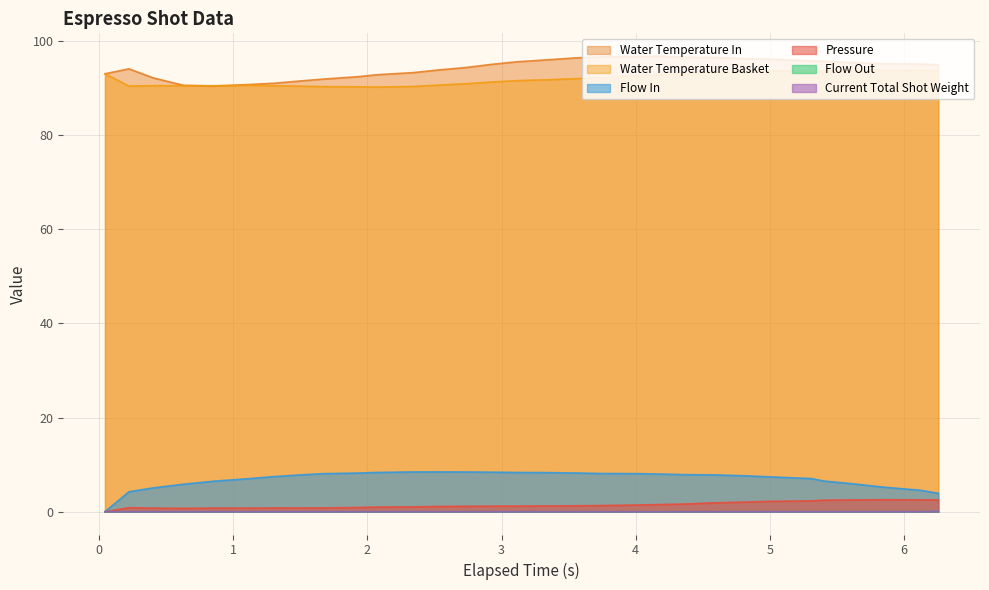

Is the value of flow_in at 4.995 greater than the value of pressure at 1.665?

Yes